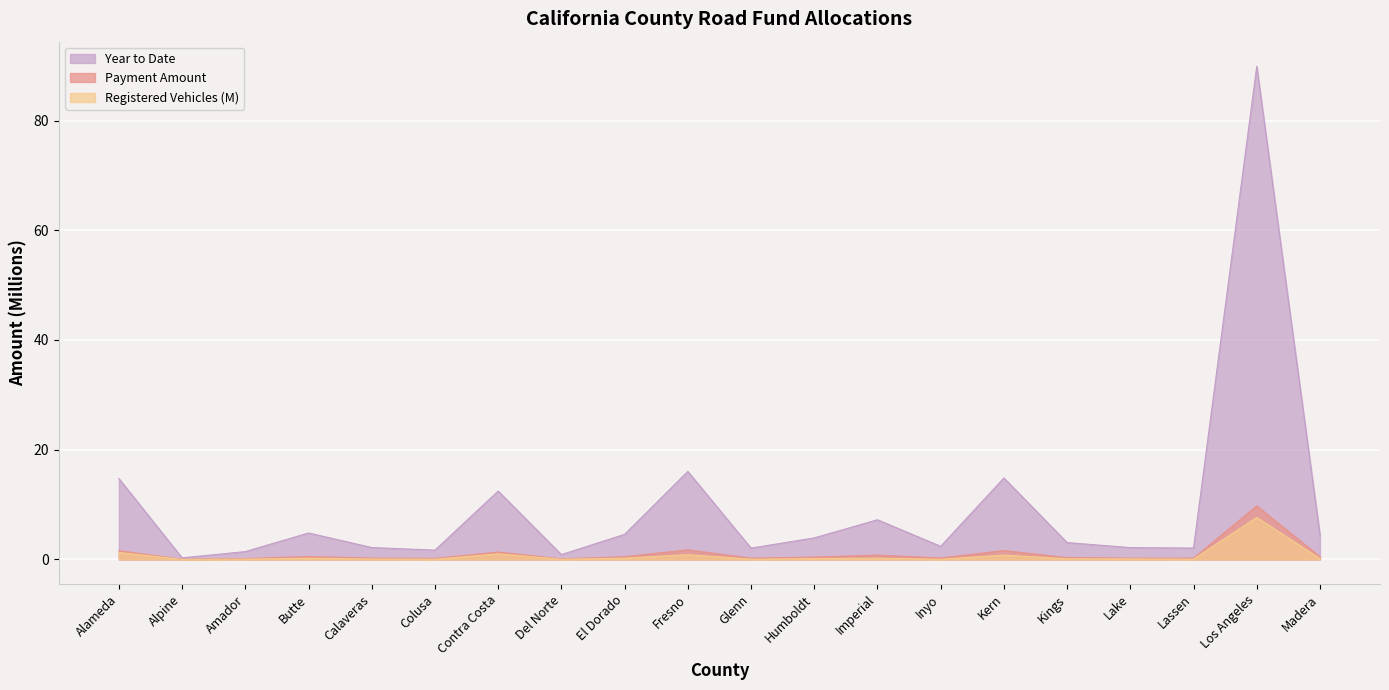

How many lines are shown in the chart?

3